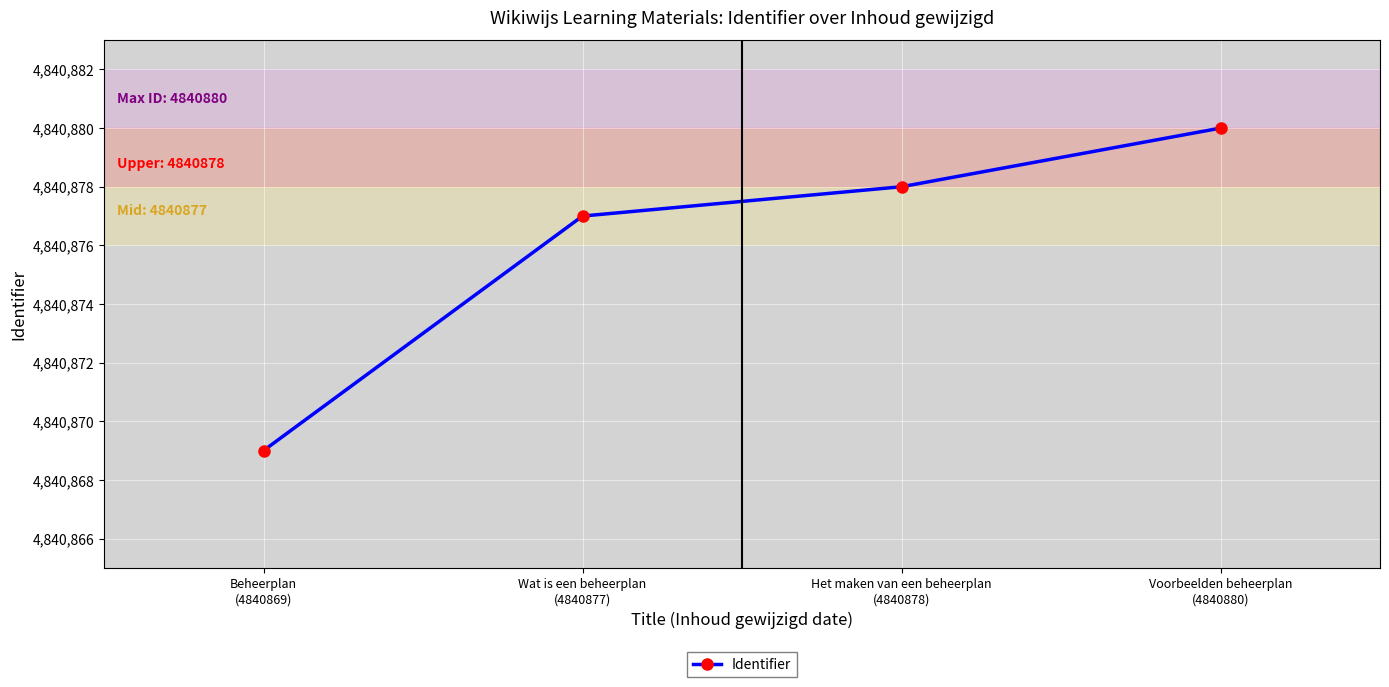

Which label corresponds to the largest value in the chart?

Voorbeelden beheerplan
(4840880)